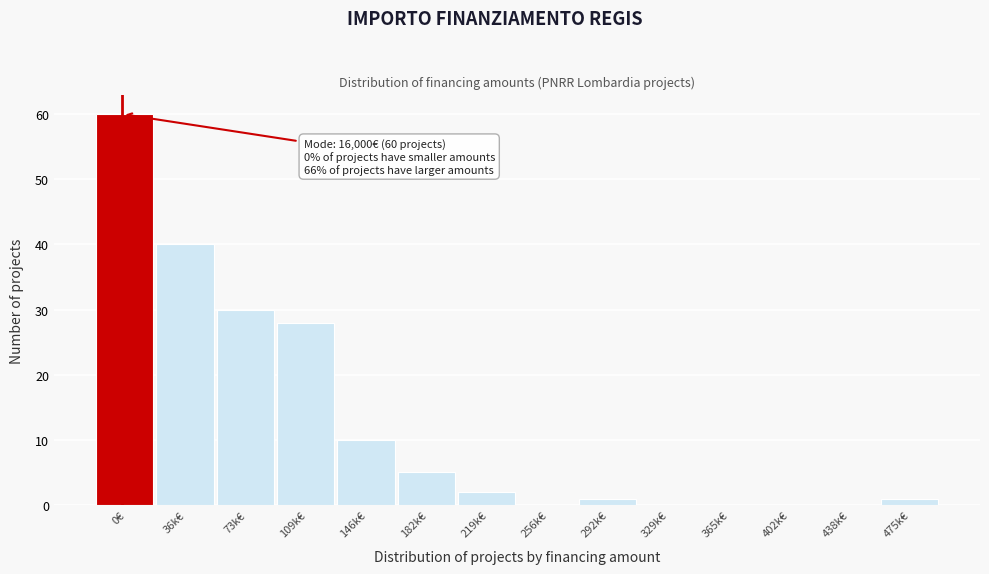

Reading left to right, transcribe all the data shown in this chart.

0€=60	36k€=40	73k€=30	109k€=28	146k€=10	182k€=5	219k€=2	256k€=0	292k€=1	329k€=0	365k€=0	402k€=0	438k€=0	475k€=1